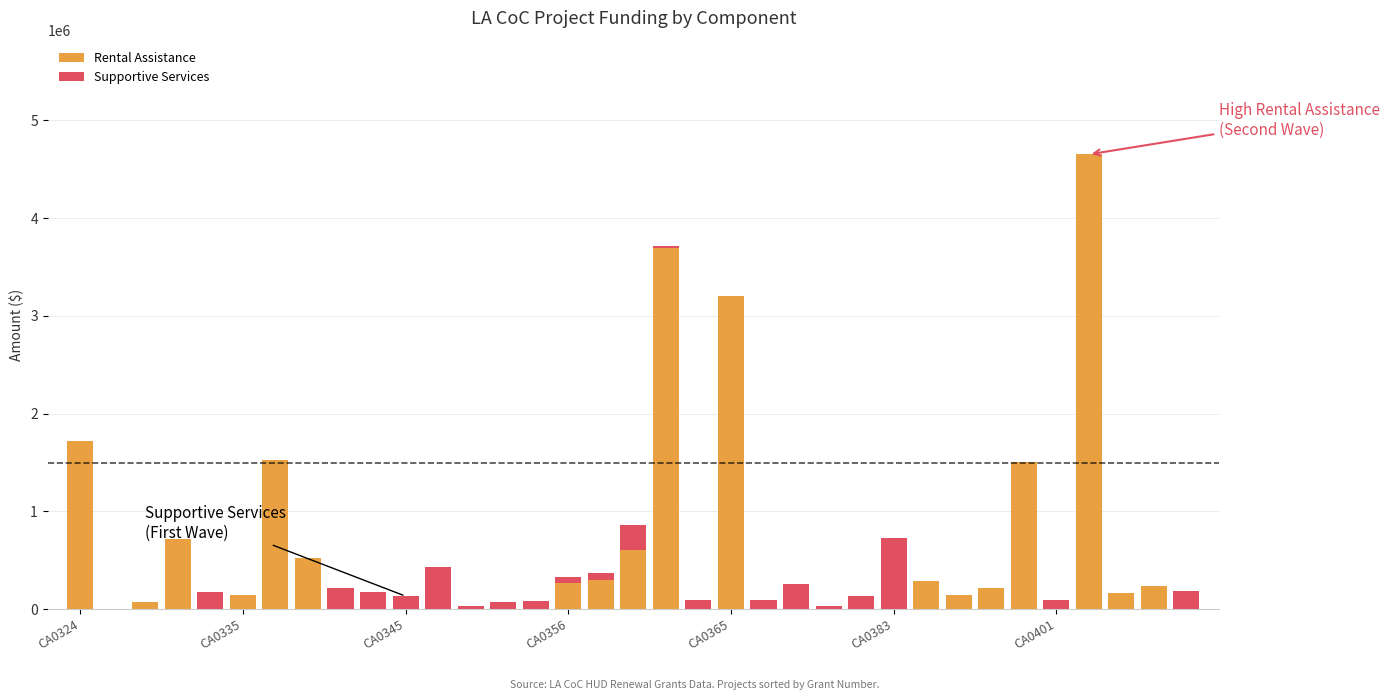

Count the number of categories in the chart.

35